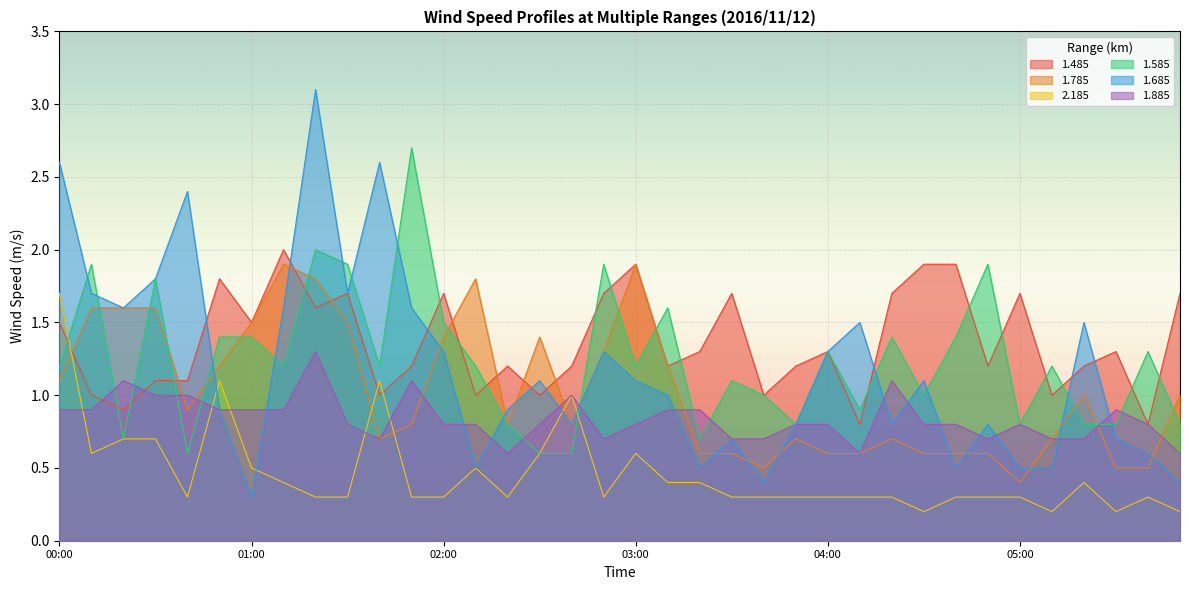

List the labels in order of 1.885 value, smallest first.

02:20, 04:10, 05:50, 01:40, 02:50, 03:30, 03:40, 04:50, 05:10, 05:20, 01:30, 02:00, 02:10, 02:30, 03:00, 03:50, 04:00, 04:30, 04:40, 05:00, 05:40, 00:00, 00:10, 00:50, 01:00, 01:10, 03:10, 03:20, 05:30, 00:30, 00:40, 02:40, 00:20, 01:50, 04:20, 01:20